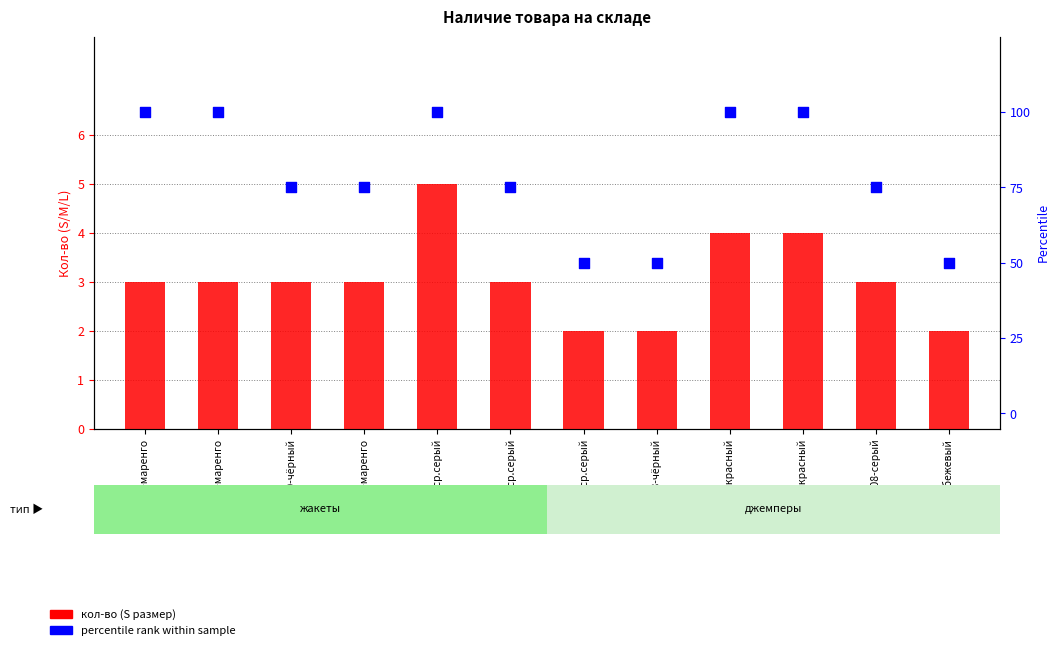

At which category is the sum across all series the highest?

4131-ср.серый